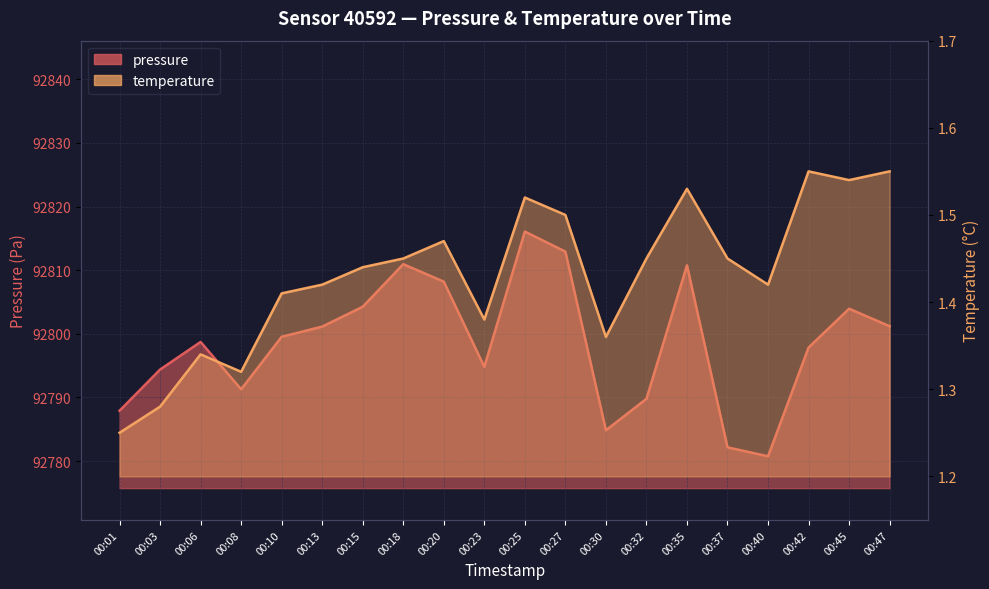

Reading right to left, transcribe all the data shown in this chart.

pressure: 92801.2	92803.9	92797.8	92780.8	92782.2	92810.8	92789.8	92784.8	92812.9	92816.1	92794.8	92808.2	92810.9	92804.2	92801.1	92799.5	92791.3	92798.7	92794.4	92787.9
temperature: 1.6	1.5	1.6	1.4	1.4	1.5	1.4	1.4	1.5	1.5	1.4	1.5	1.4	1.4	1.4	1.4	1.3	1.3	1.3	1.2